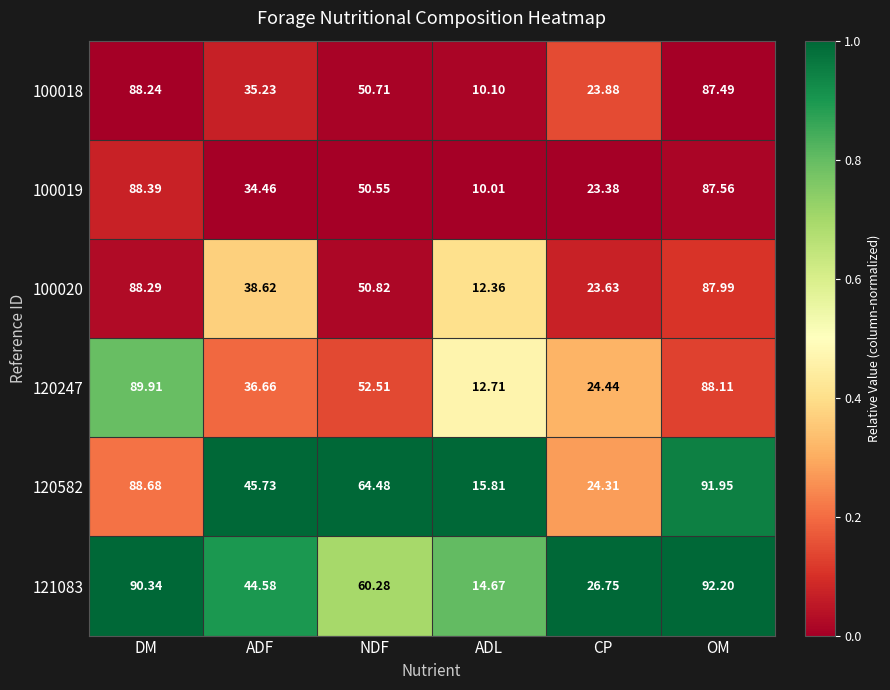

At which category is the sum across all series the highest?

OM